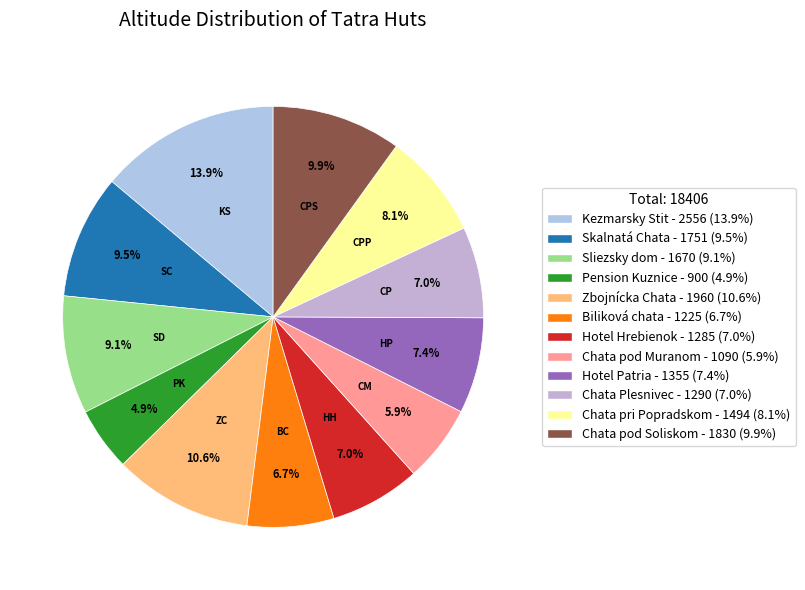

To the nearest percent, what percentage of the pie is Chata pod Soliskom?

10%